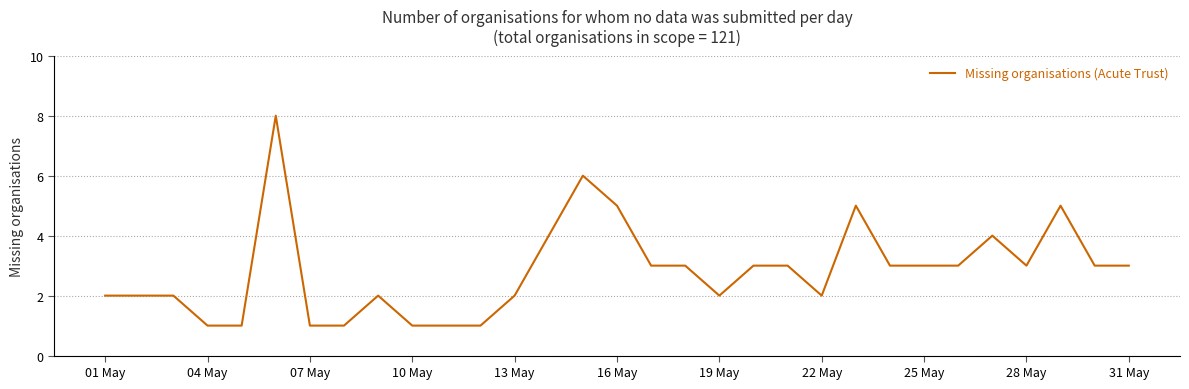

What is the greatest value displayed?

8